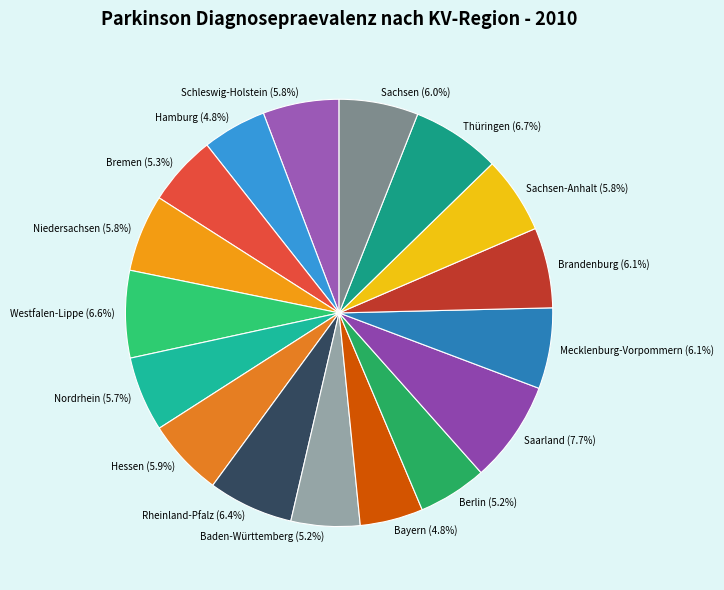

True or false: Nordrhein accounts for 14% of the total.

False